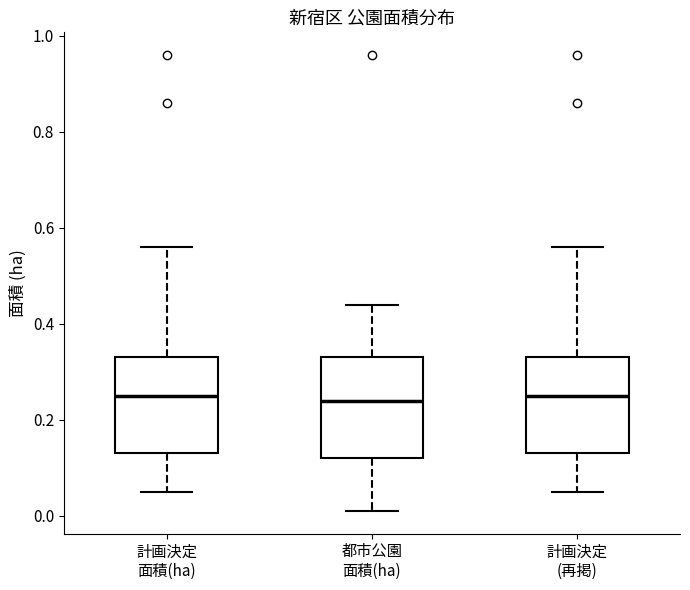

Where is the upper edge of the box for 都市公園 面積(ha) on the y-axis? The values are not printed on the chart, so give them approximately, as read against the axis.

0.34